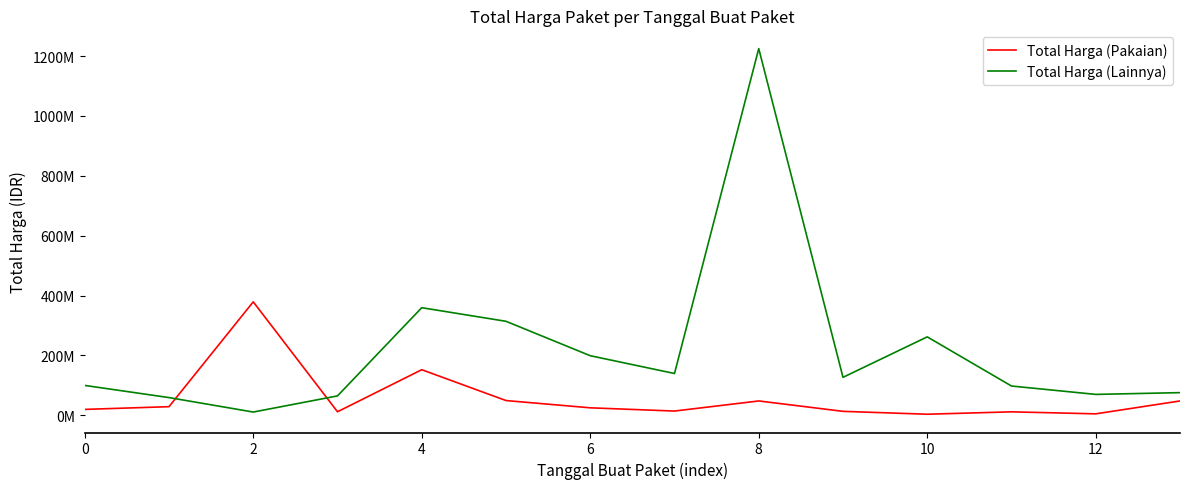

Is this an area chart (filled region under the line)?

No